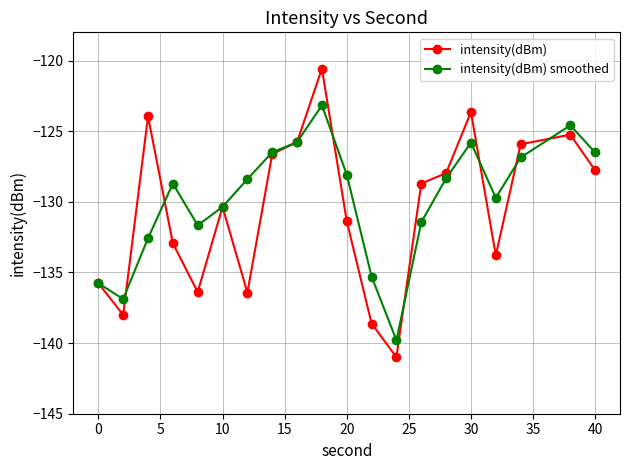

After their last crossing, which series has the higher values: intensity(dBm) or intensity(dBm) smoothed?

intensity(dBm) smoothed